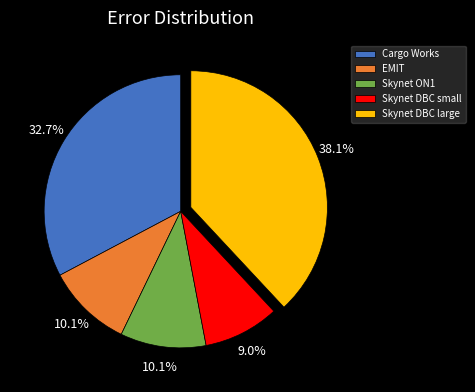

What is the largest slice in the pie chart?

Skynet DBC large